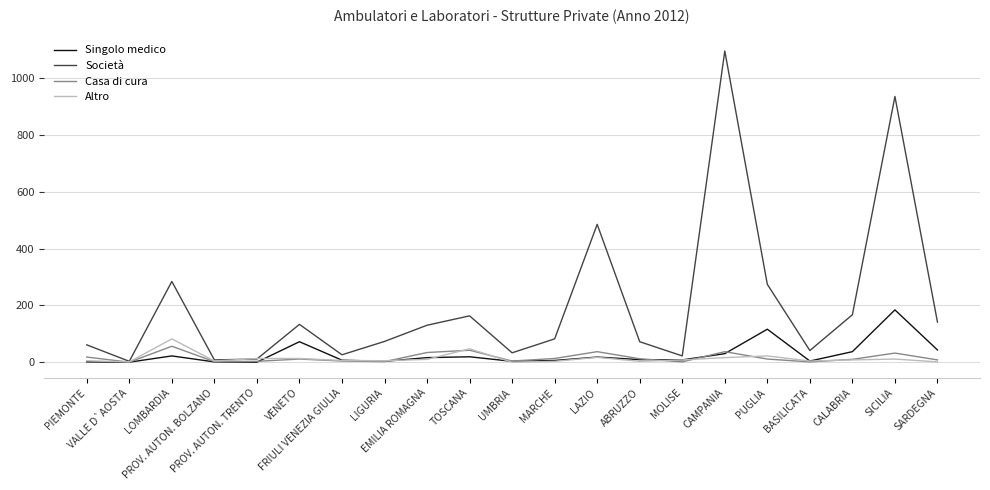

Between LIGURIA and BASILICATA, which series saw the biggest shift?

Società